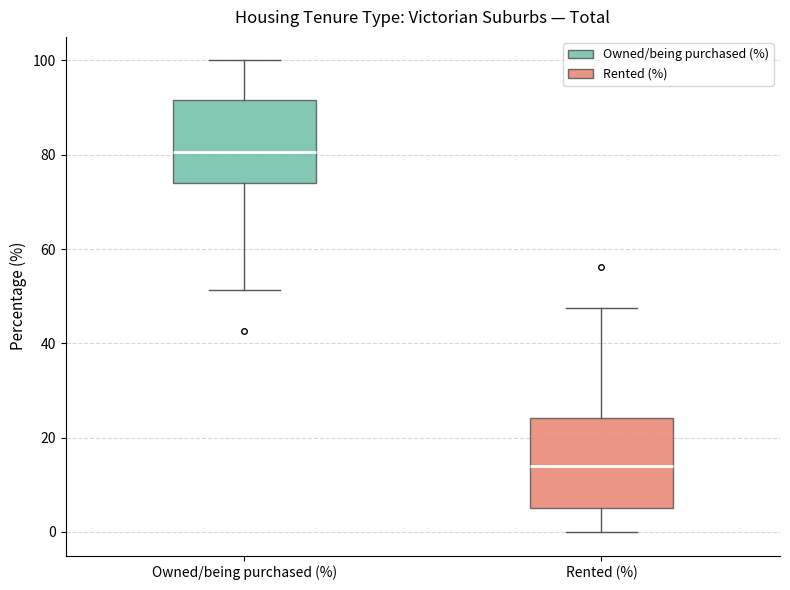

Reading left to right, read every box against the y-axis: the position of its median line, the range the box covers, and the ends of its whiskers. The values are not printed on the chart, so give them approximately, as read against the axis.

Owned/being purchased (%): median 80, box 74 to 92, whiskers 52 to 100
Rented (%): median 14, box 6 to 24, whiskers 0 to 48